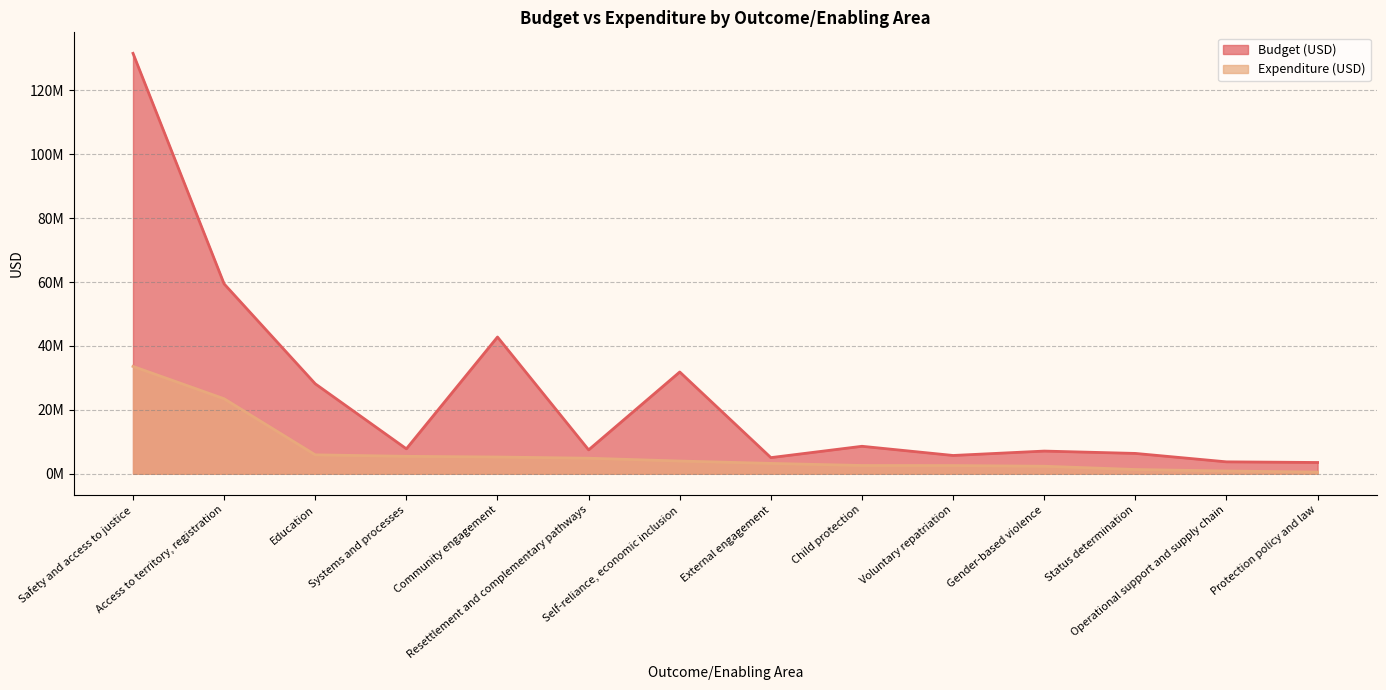

True or false: Expenditure (USD) and Budget (USD) cross at least once.

False